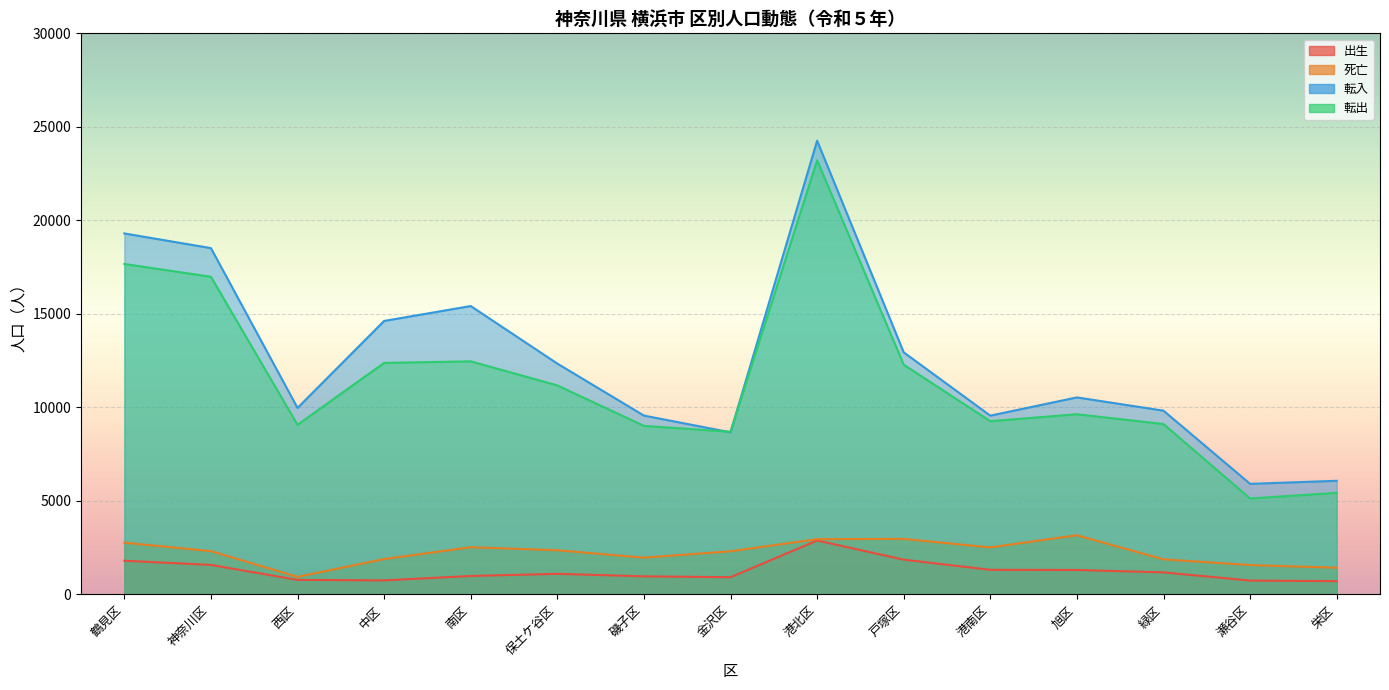

True or false: 死亡 and 転出 cross at least once.

False